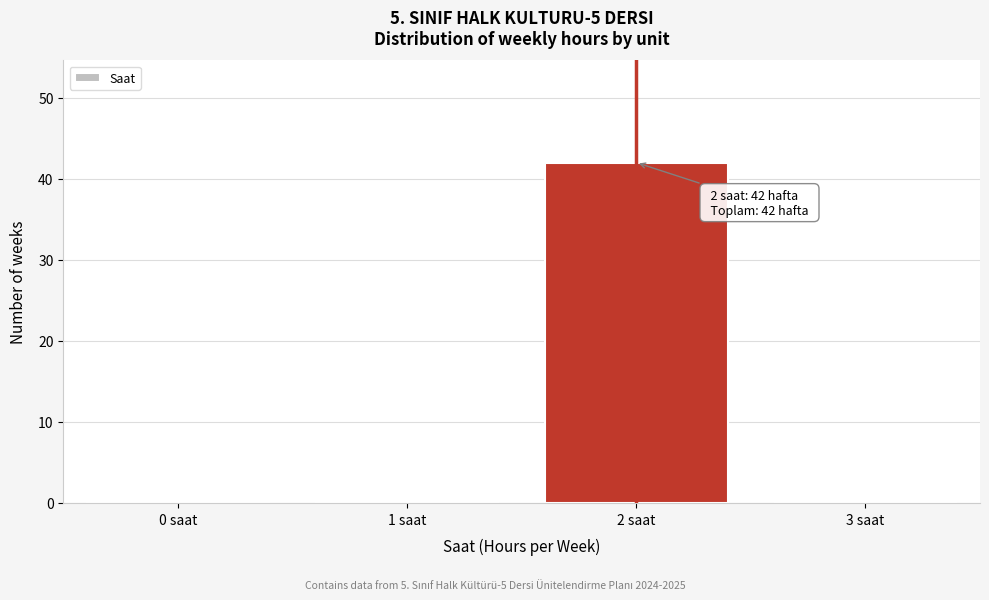

Reading left to right, transcribe all the data shown in this chart.

0 saat=0	1 saat=0	2 saat=42	3 saat=0